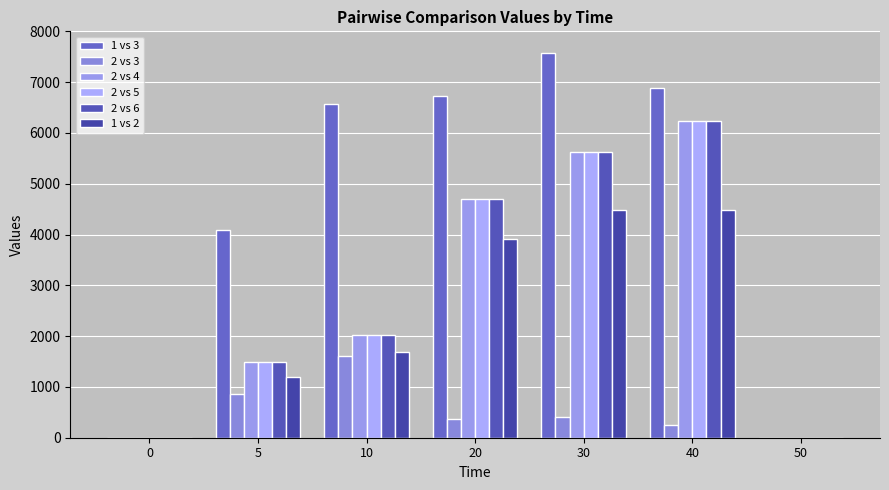

What is the greatest value displayed?

7569.0